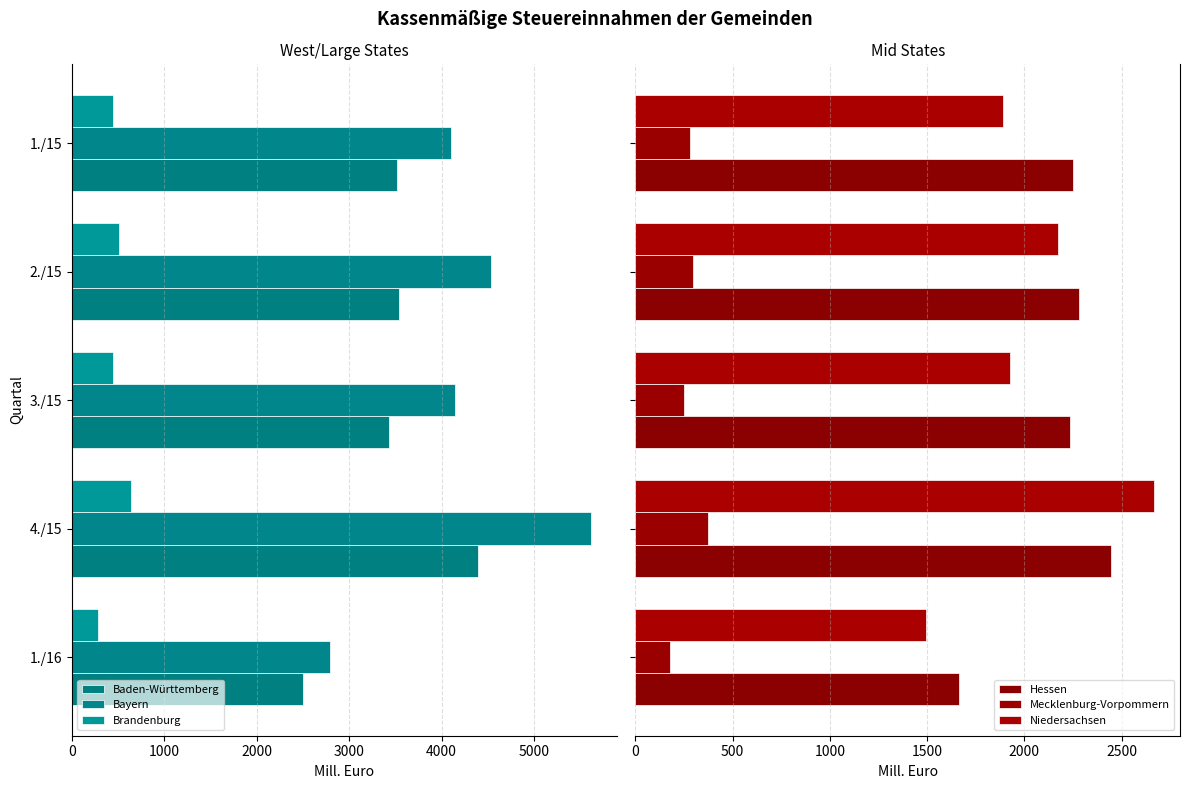

Which series has the largest total across all categories?

Bayern